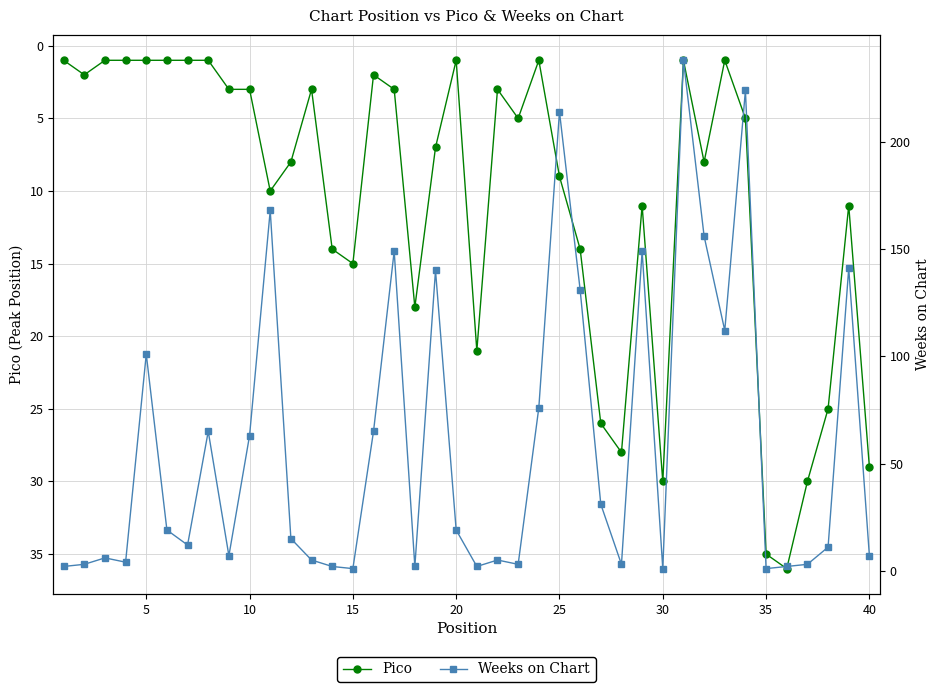

True or false: Weeks on Chart has more than 2 points higher than both neighbors.

True